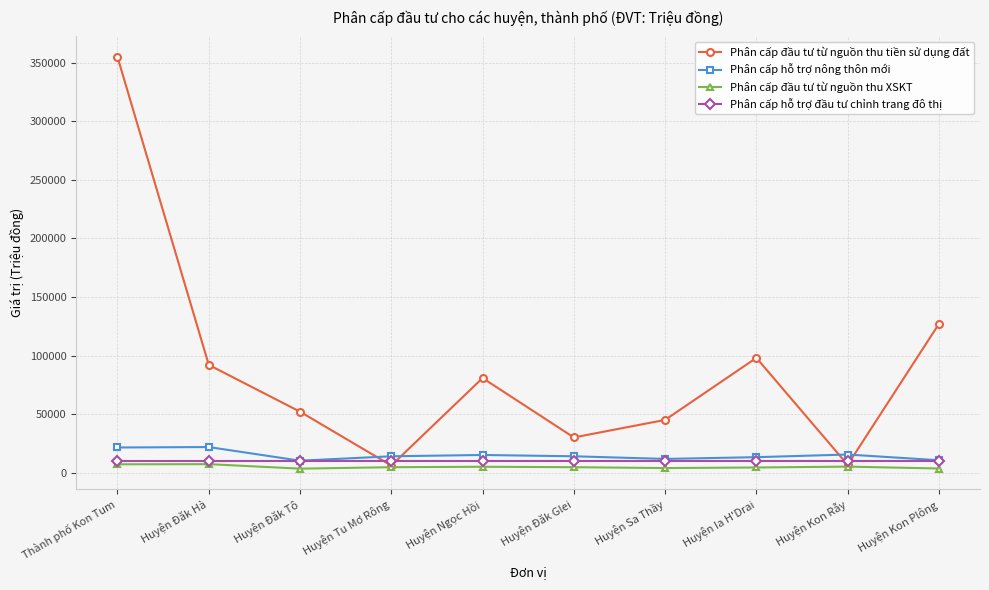

At which category does Phân cấp đầu tư từ nguồn thu tiền sử dụng đất reach its first local peak?

Huyện Ngọc Hồi